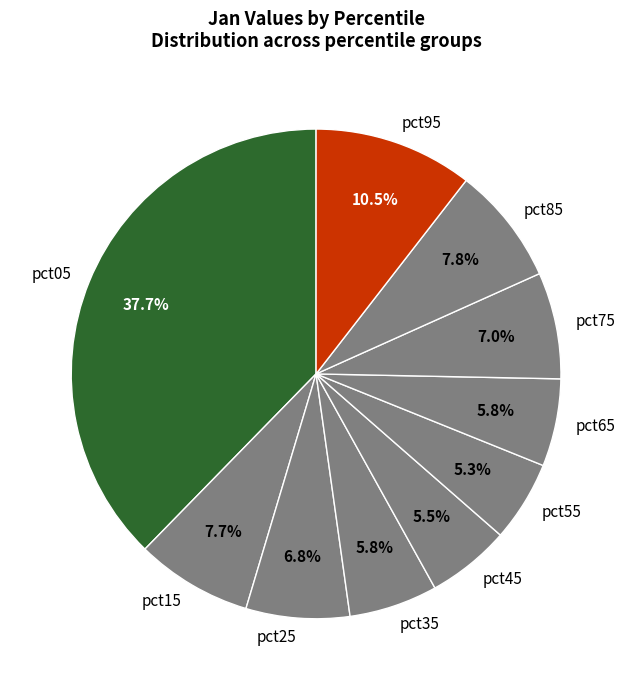

Does pct25 represent more than half of the total?

No